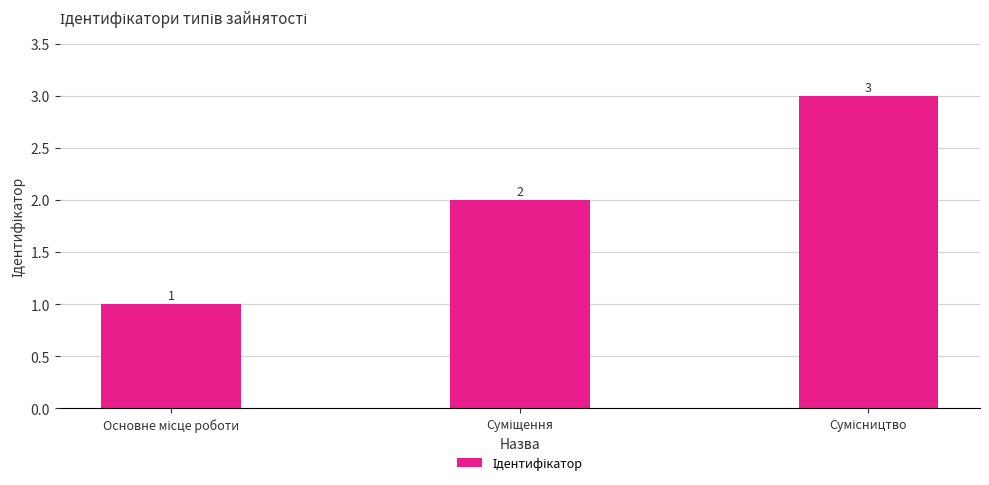

Reading left to right, extract all data points from this chart.

1	2	3